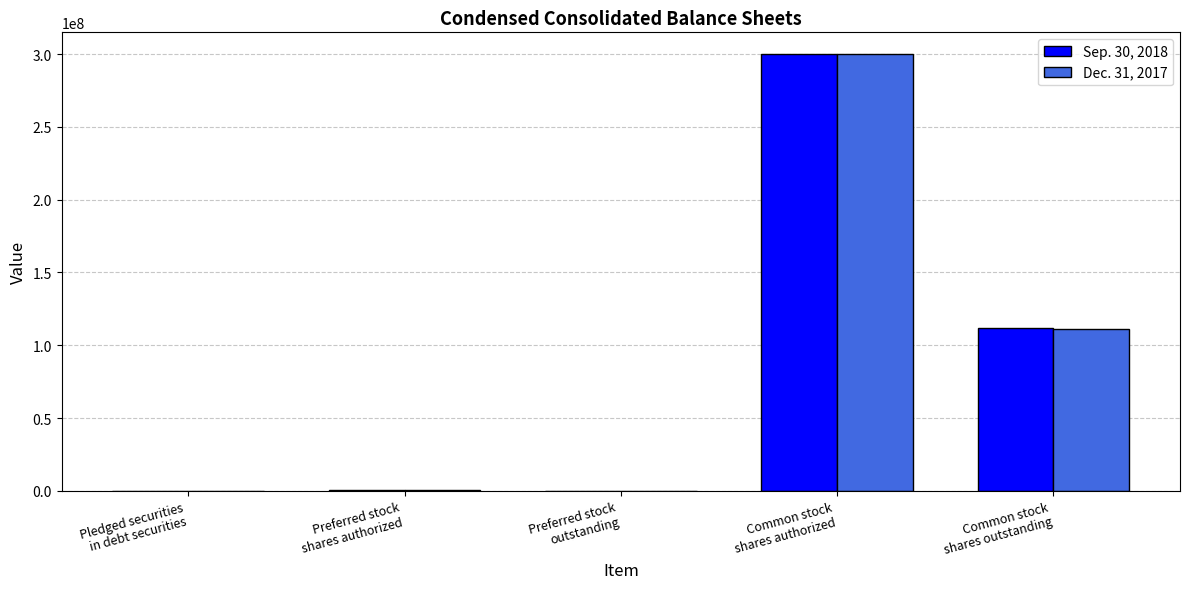

What is the maximum value shown in the chart?

300000000